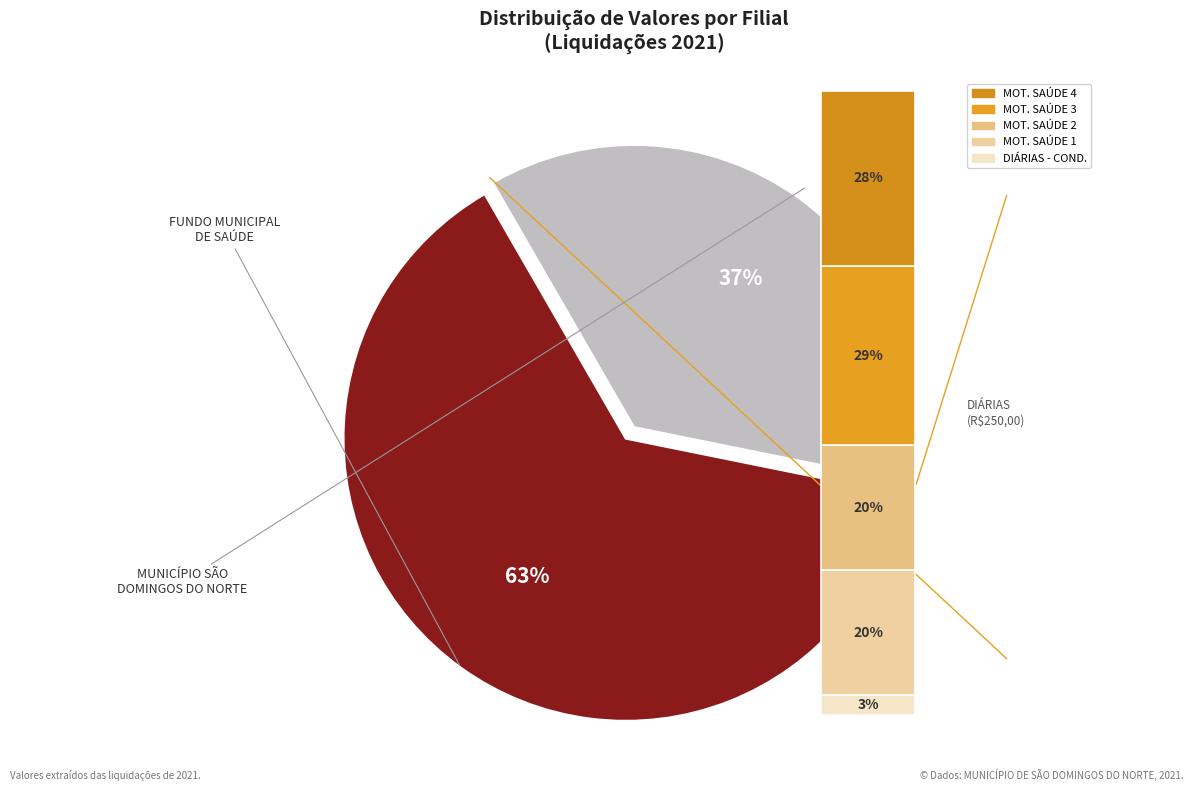

Combined, what portion of the pie is NOM_FASE: Liquidação (MUNICÍPIO DE SÃO DOMINGOS DO NORTE) and NOM_FASE: Liquidação (FUNDO MUNICIPAL DE SAÚDE)?

100.0%